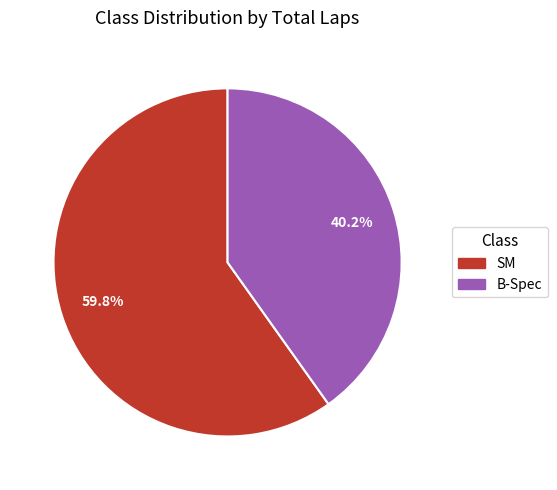

Approximately how many times larger is the value at B-Spec compared to SM?

0.7